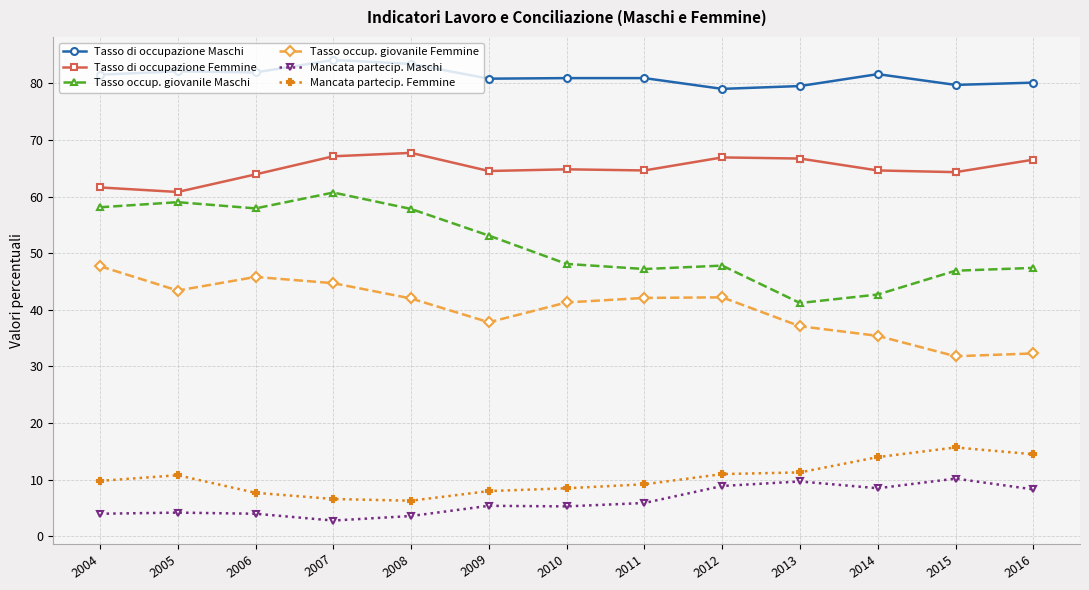

What is the maximum value for Mancata partecip. Femmine?

15.7